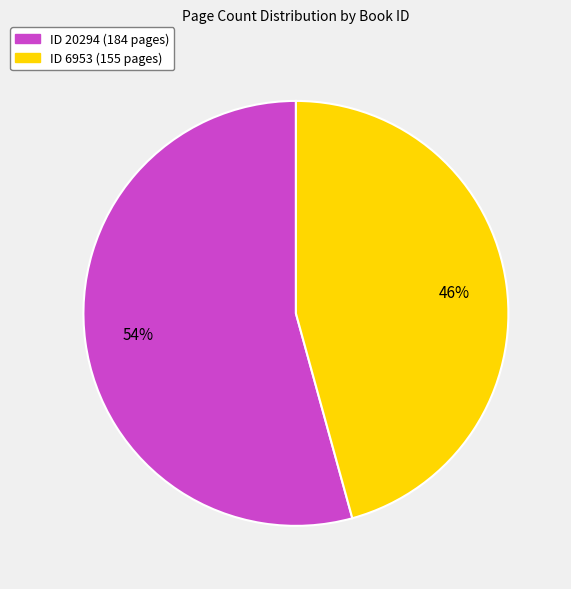

Is there a majority slice in this chart?

Yes